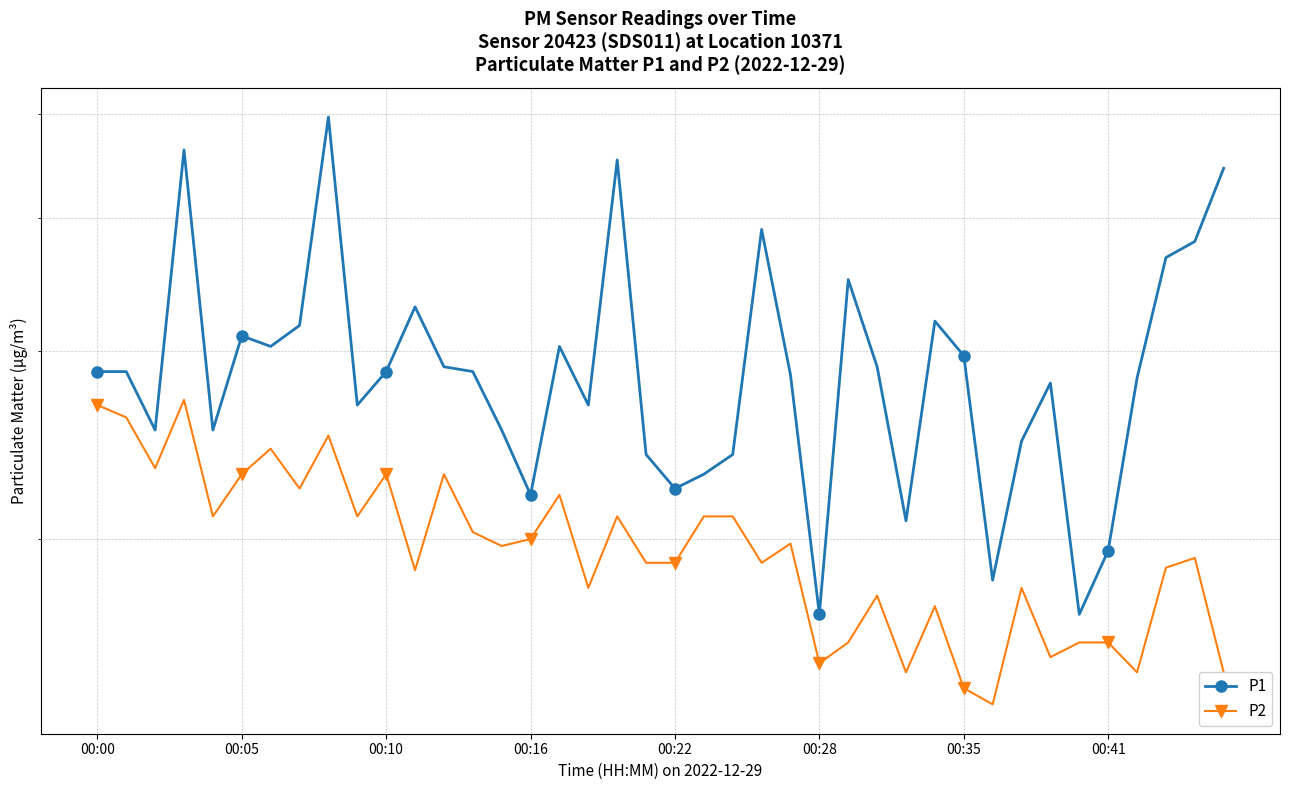

Where is P1 nearest to the value 3?

00:35